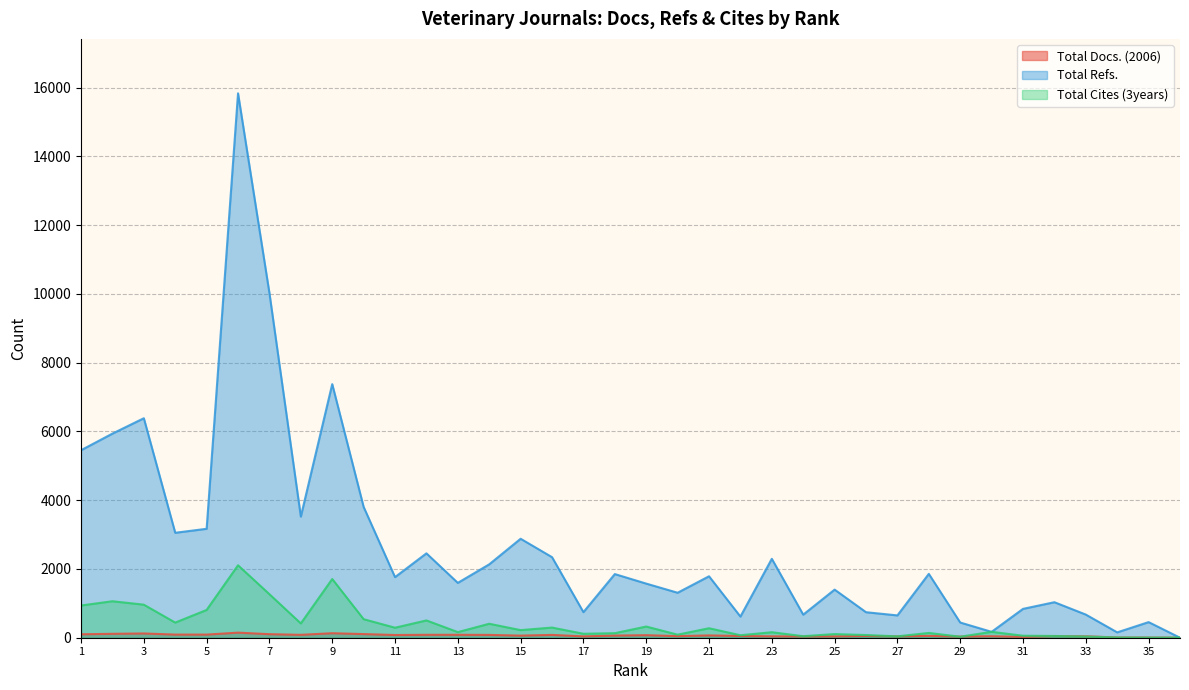

Reading left to right, extract all data points from this chart.

Total Docs. (2006): 1=100	2=114	3=124	4=91	5=91	6=148	7=103	8=84	9=131	10=106	11=79	12=85	13=85	14=82	15=61	16=82	17=39	18=62	19=74	20=46	21=67	22=50	23=40	24=37	25=38	26=52	27=40	28=53	29=34	30=43	31=23	32=48	33=42	34=8	35=5	36=3
Total Refs.: 1=5453	2=5936	3=6383	4=3052	5=3168	6=15832	7=10022	8=3523	9=7375	10=3804	11=1762	12=2454	13=1595	14=2134	15=2878	16=2343	17=744	18=1851	19=1574	20=1308	21=1787	22=615	23=2295	24=671	25=1399	26=742	27=649	28=1857	29=442	30=171	31=839	32=1033	33=673	34=156	35=454	36=0
Total Cites (3years): 1=937	2=1061	3=961	4=440	5=808	6=2107	7=1265	8=415	9=1708	10=539	11=291	12=503	13=163	14=406	15=221	16=295	17=115	18=132	19=325	20=89	21=276	22=72	23=160	24=44	25=106	26=78	27=40	28=139	29=29	30=171	31=58	32=51	33=35	34=7	35=3	36=3